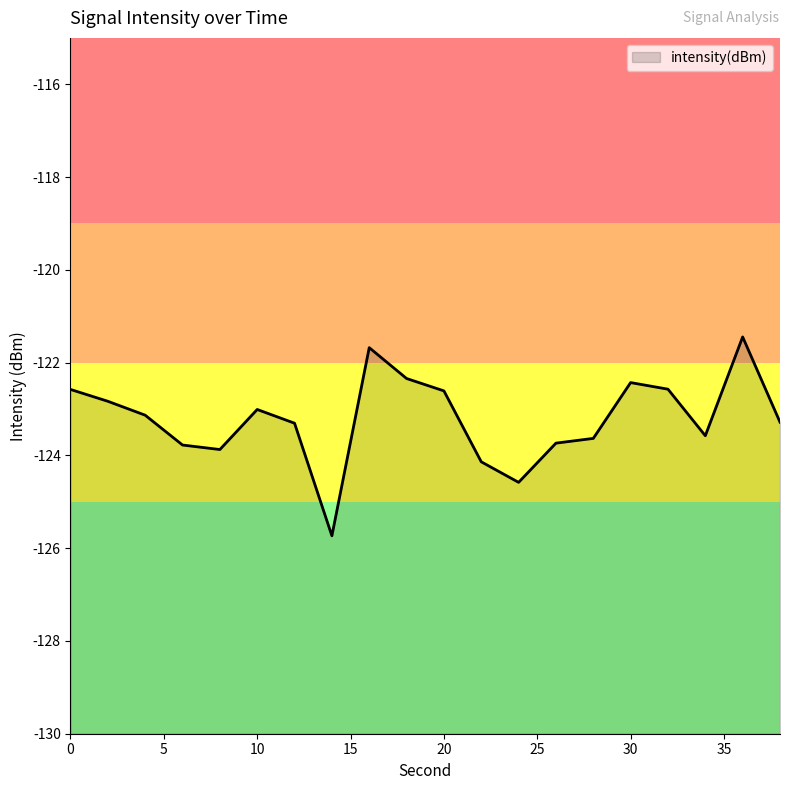

Rank the categories by value from lowest to highest.

14, 24, 22, 8, 6, 26, 28, 34, 12, 38, 4, 10, 2, 20, 0, 32, 30, 18, 16, 36